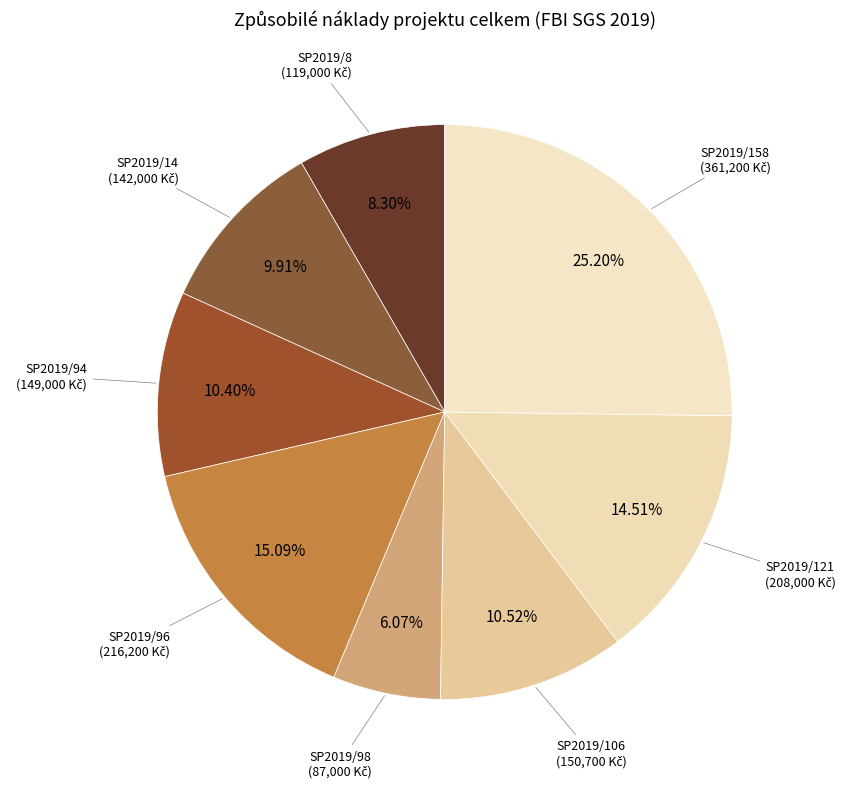

How many segments does this pie chart have?

8